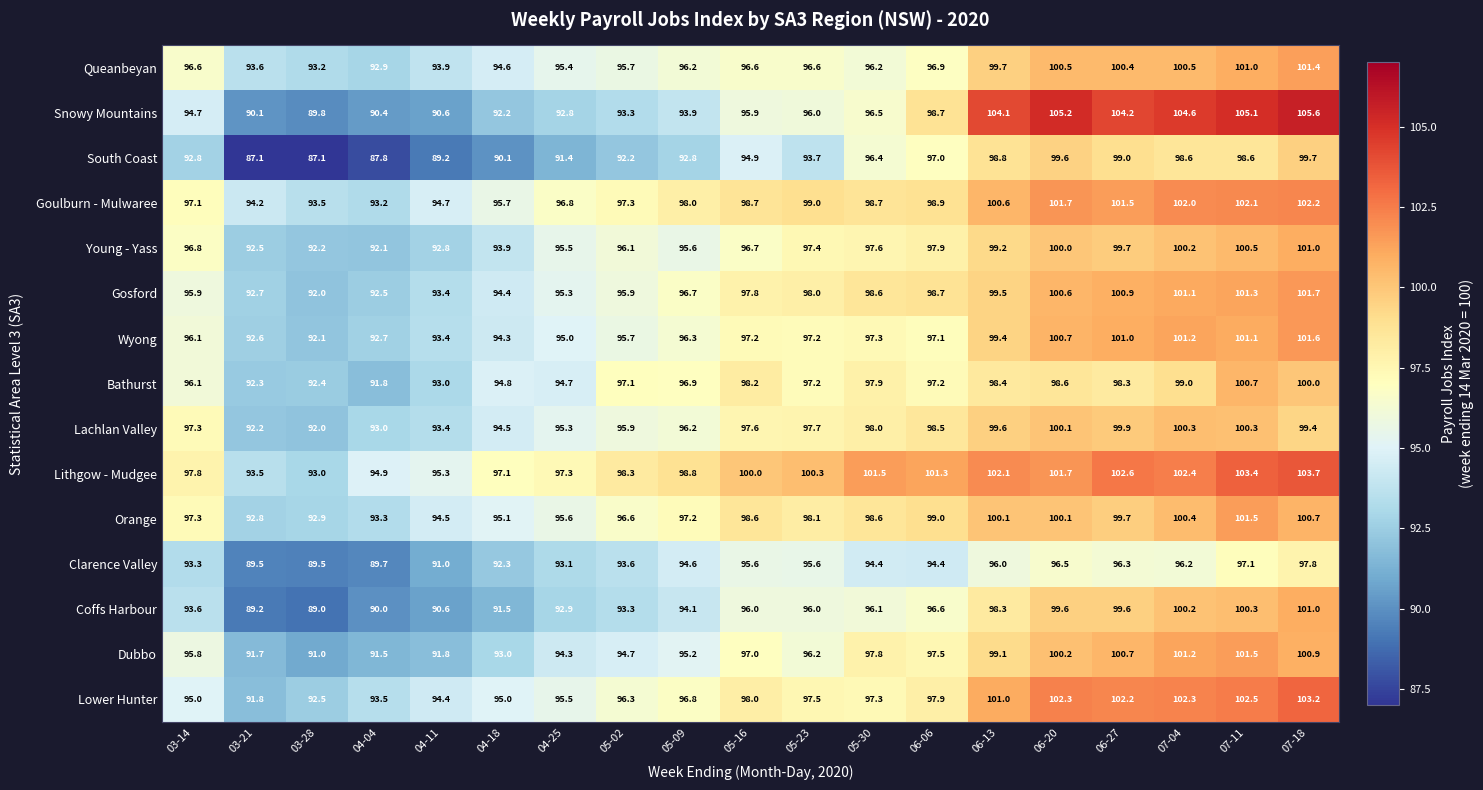

Which category has the highest value in the Coffs Harbour series?

07-18